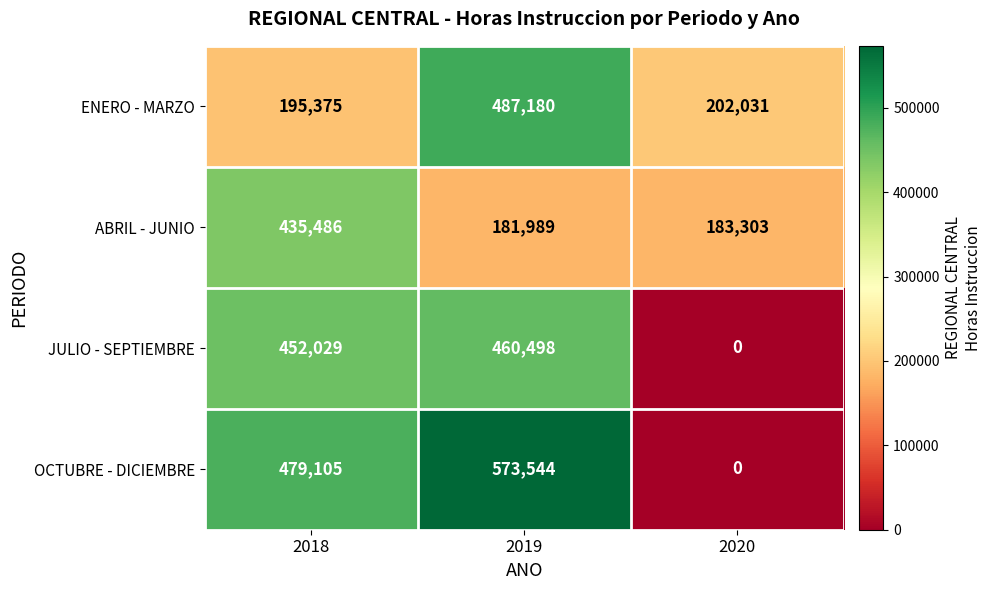

What is the sum of the JULIO - SEPTIEMBRE values at 2018 and 2020?

452029